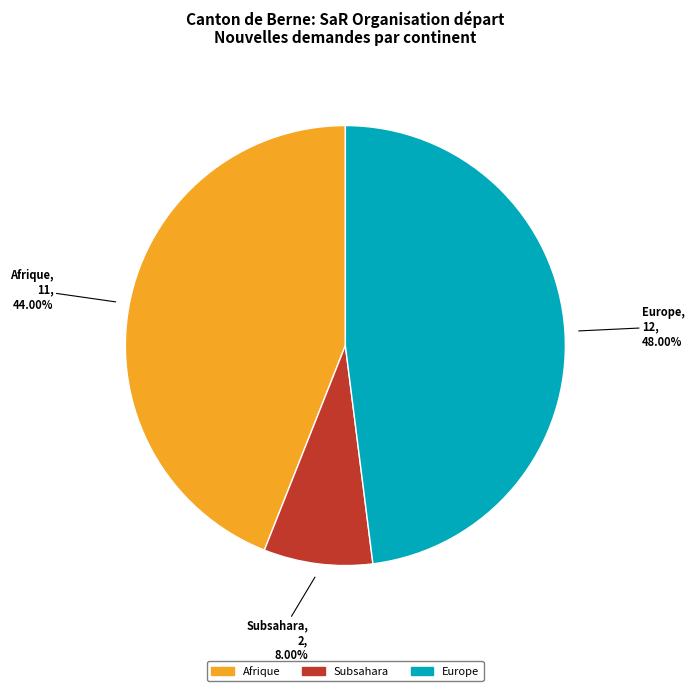

How many segments does this pie chart have?

3